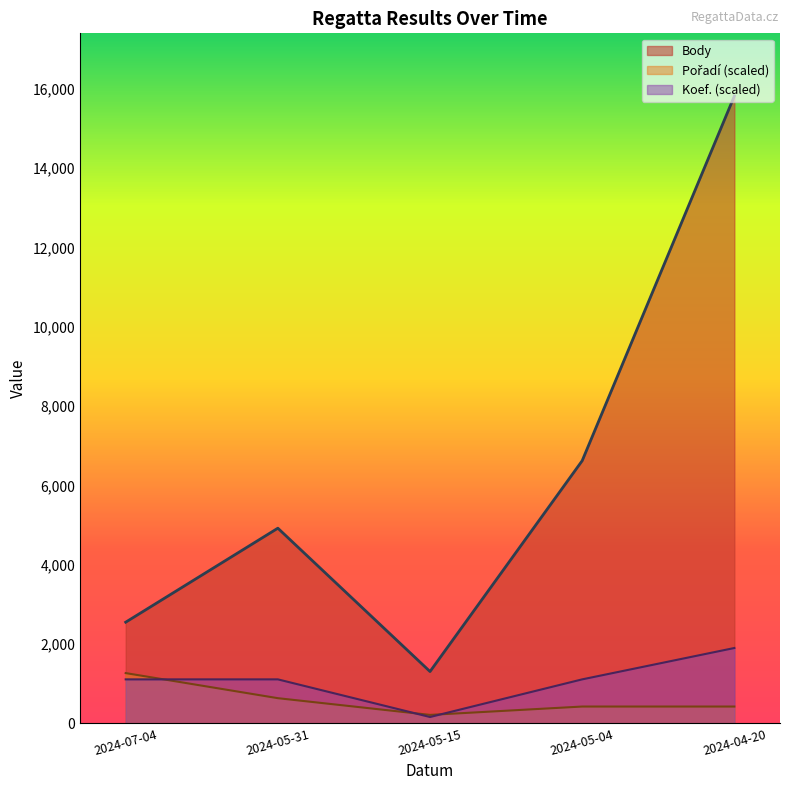

The value of Body at 2024-05-31 is 4921.0. True or false?

True